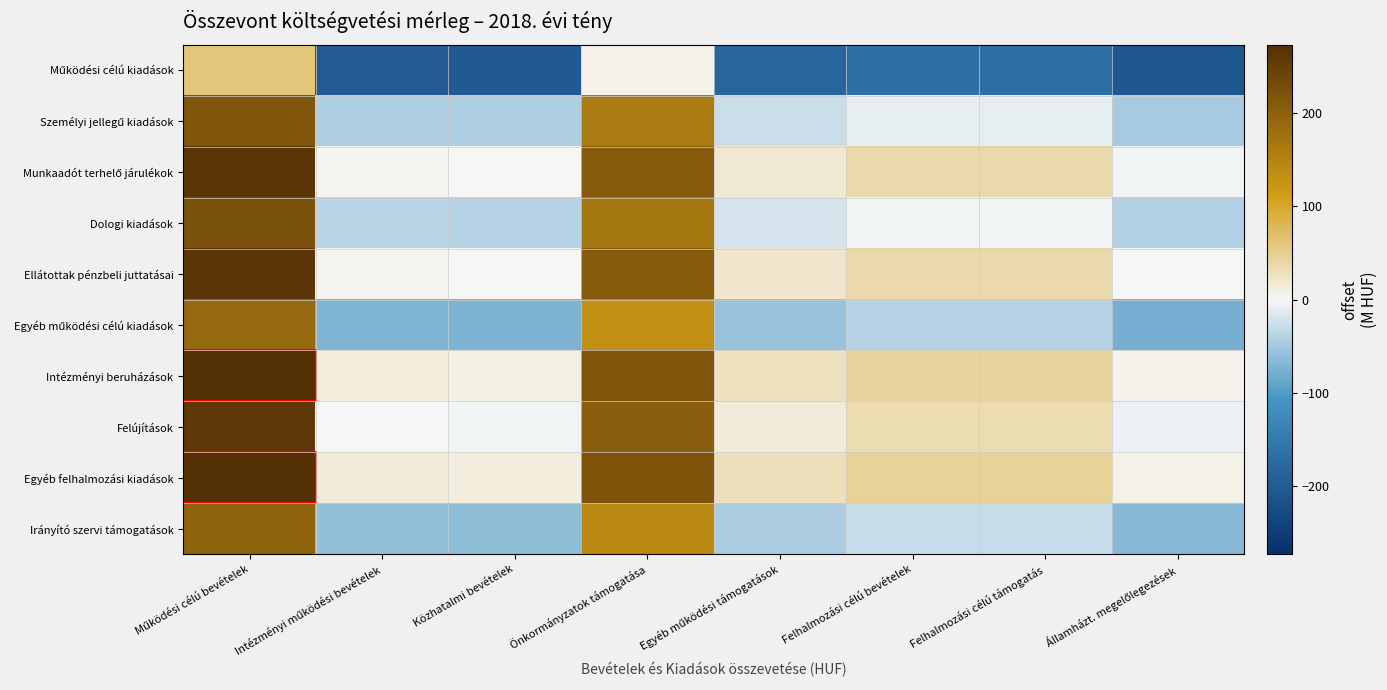

What is the total value across all series at Működési célú bevételek?

2209.7